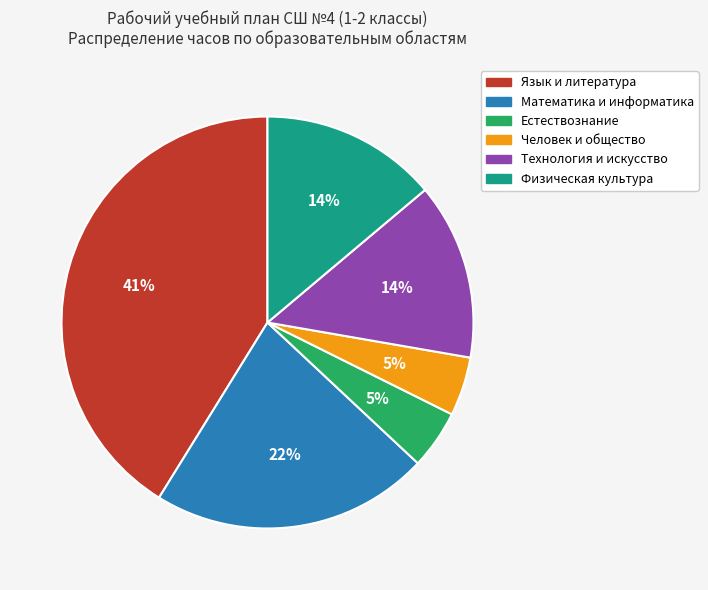

To the nearest percent, what percentage of the pie is Человек и общество?

5%